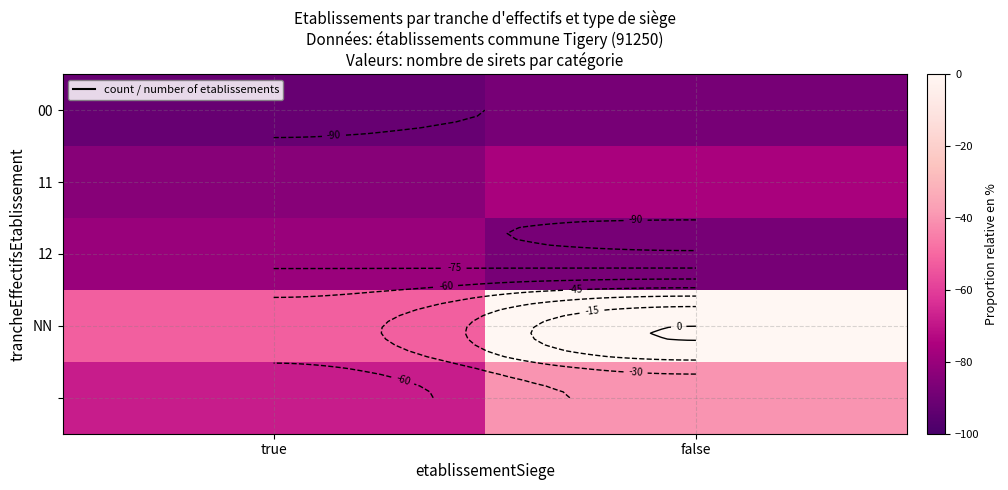

Read the 11 value at false.

-76